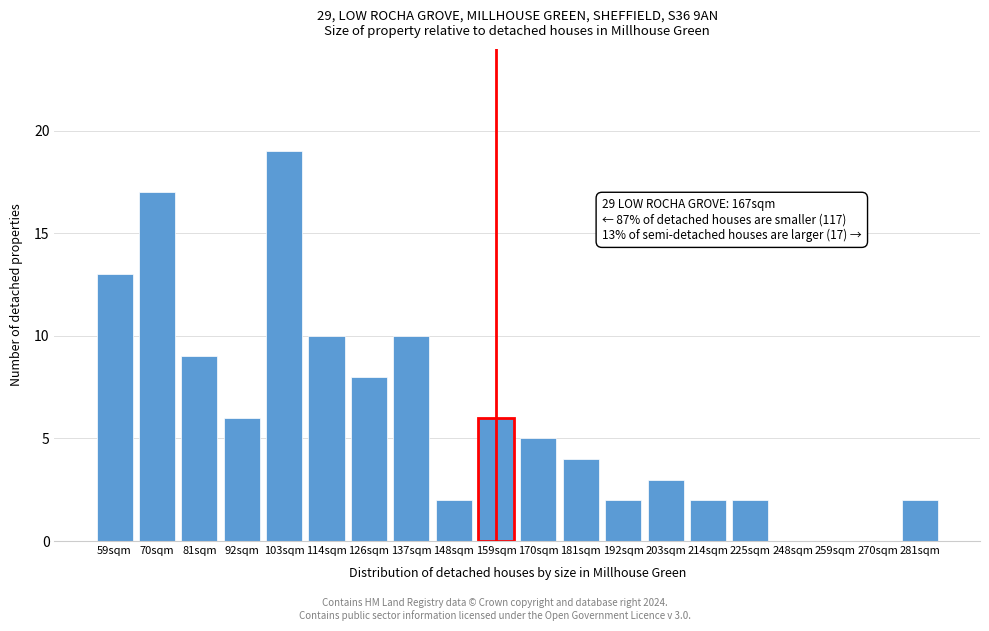

Reading right to left, list all the values displayed in this chart.

281sqm=2	270sqm=0	259sqm=0	248sqm=0	225sqm=2	214sqm=2	203sqm=3	192sqm=2	181sqm=4	170sqm=5	159sqm=6	148sqm=2	137sqm=10	126sqm=8	114sqm=10	103sqm=19	92sqm=6	81sqm=9	70sqm=17	59sqm=13